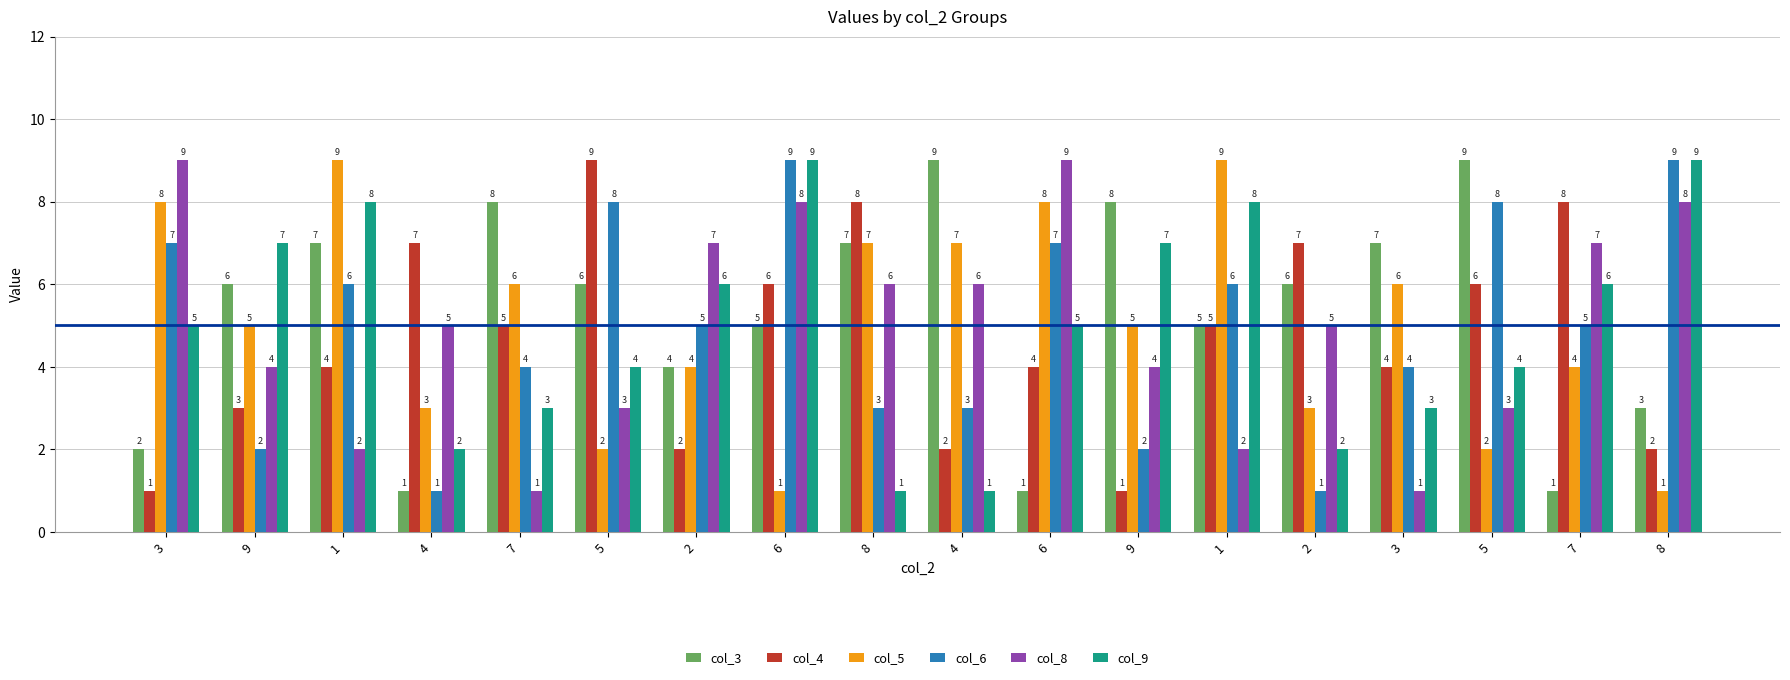

What is the label of the 16th bar from the left?

5